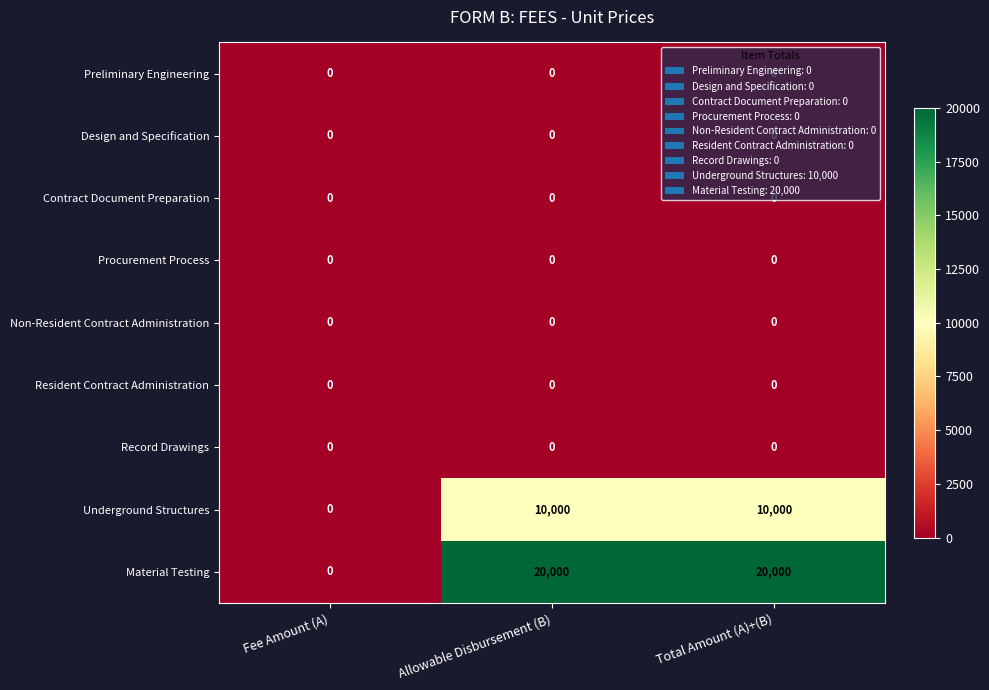

What is the total value across all series at Total Amount (A)+(B)?

30000